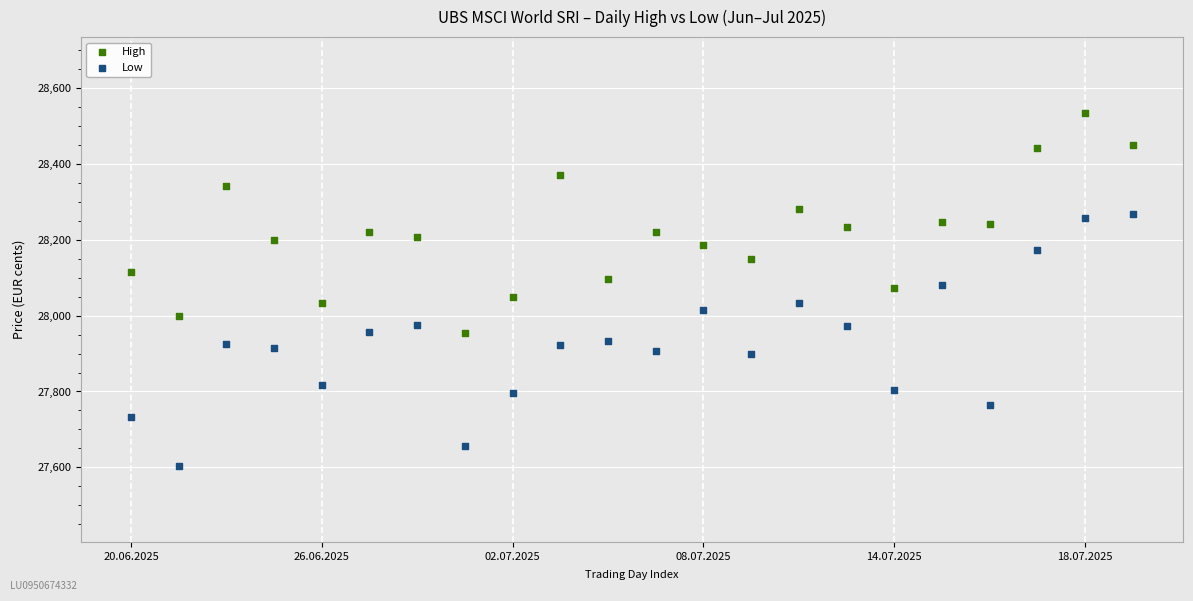

Which series has the largest Y range (max minus min)?

Low